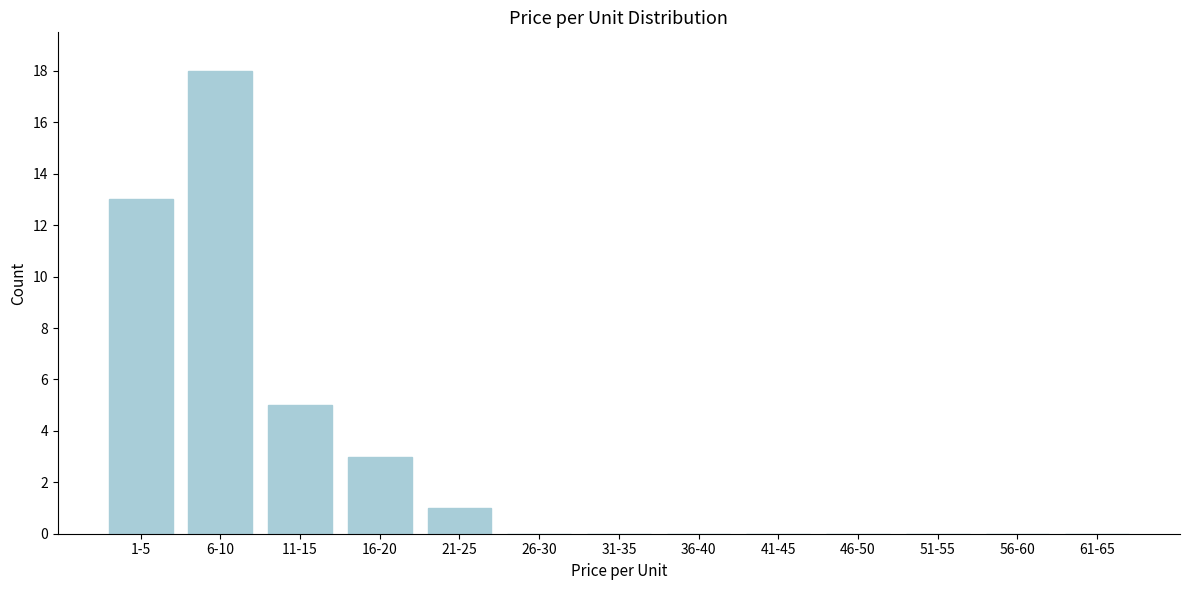

Reading left to right, what are all the values shown in this chart?

1-5=13	6-10=18	11-15=5	16-20=3	21-25=1	26-30=0	31-35=0	36-40=0	41-45=0	46-50=0	51-55=0	56-60=0	61-65=0